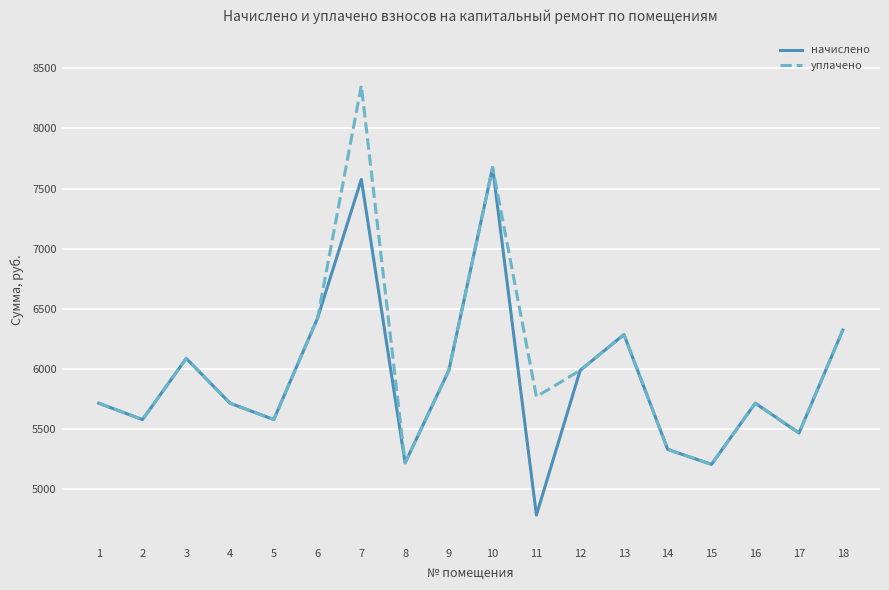

Which category has the highest value across all series?

7